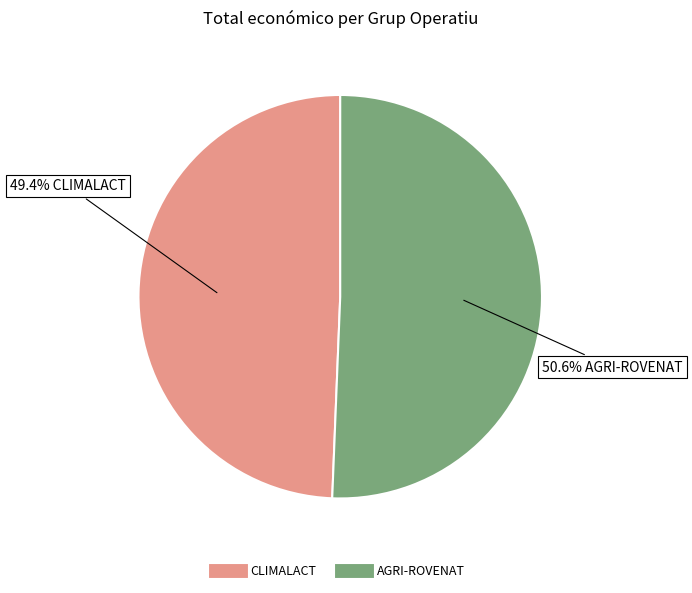

Rank the categories by value from lowest to highest.

CLIMALACT, AGRI-ROVENAT